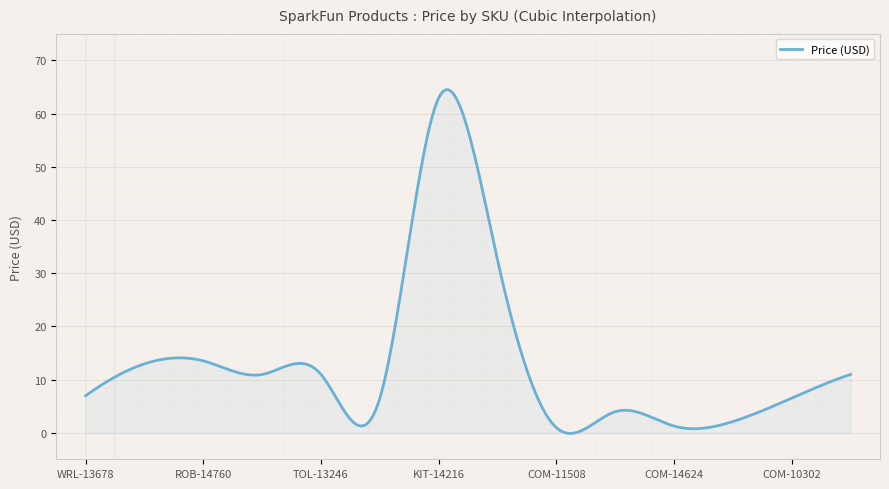

What is the difference between the maximum and minimum values?

64.6